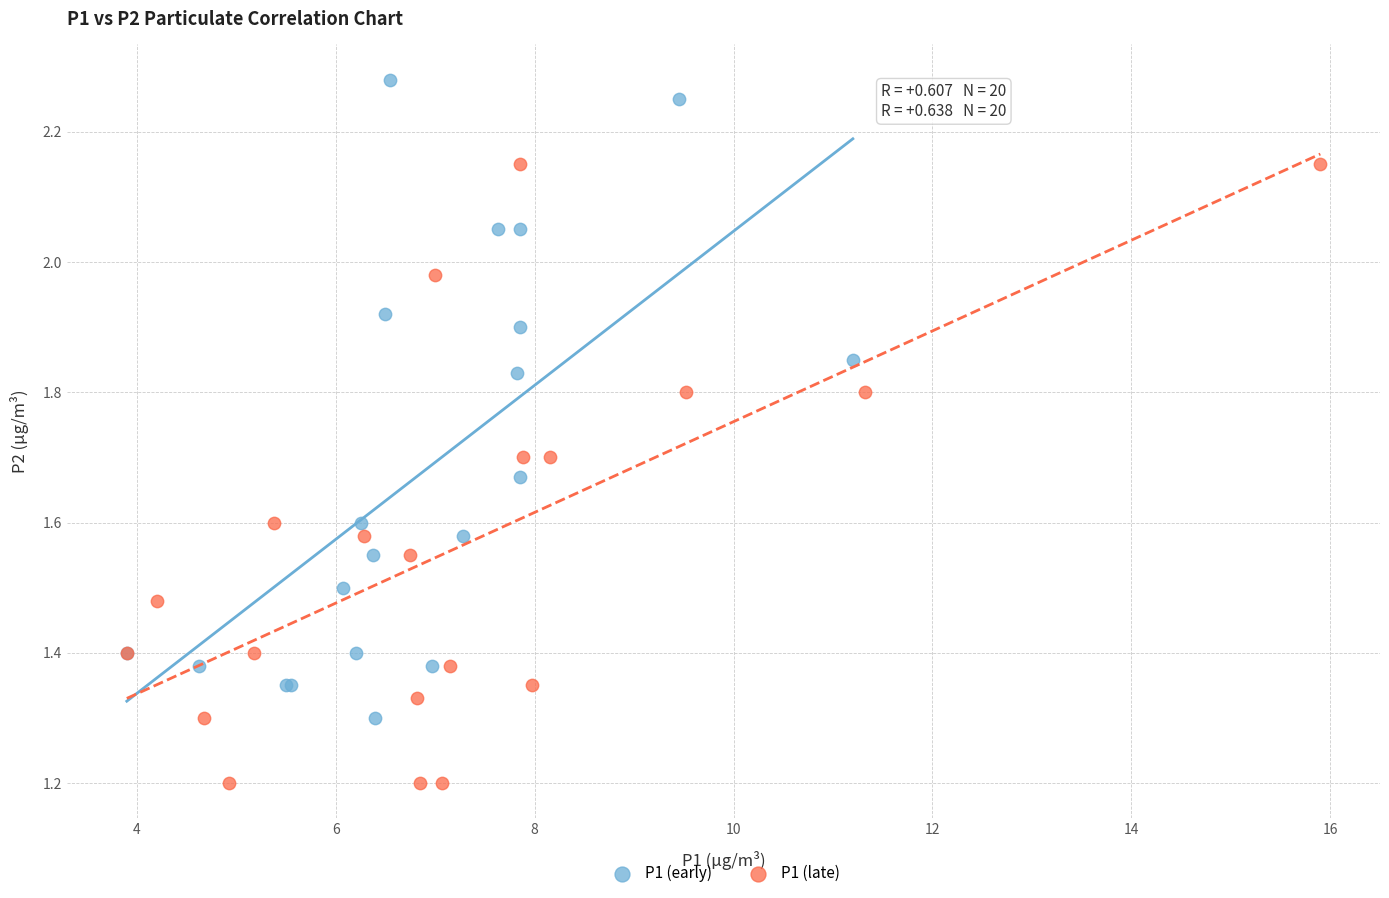

Which series reaches the maximum Y coordinate?

P1 (early)